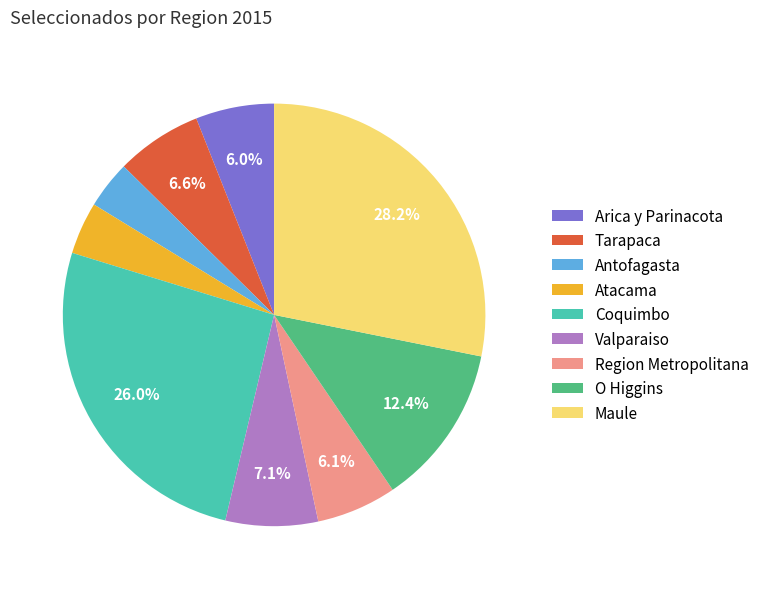

Which has a higher value, Arica y Parinacota or O Higgins?

O Higgins